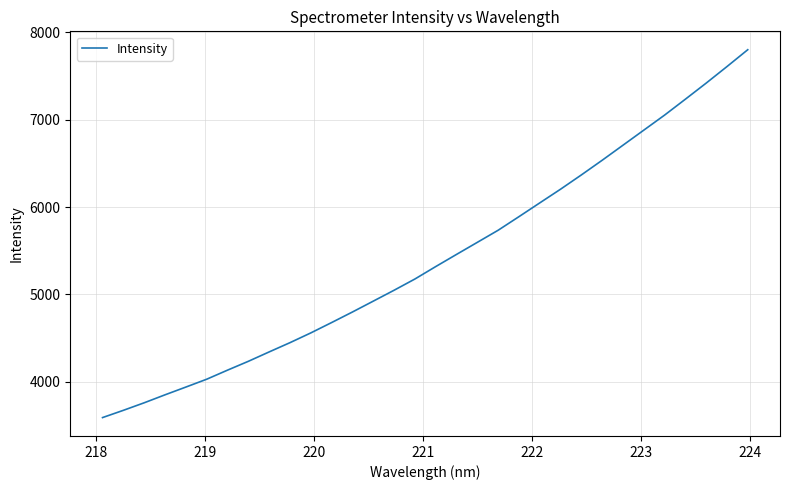

What is the difference between the maximum and minimum values?

4210.9